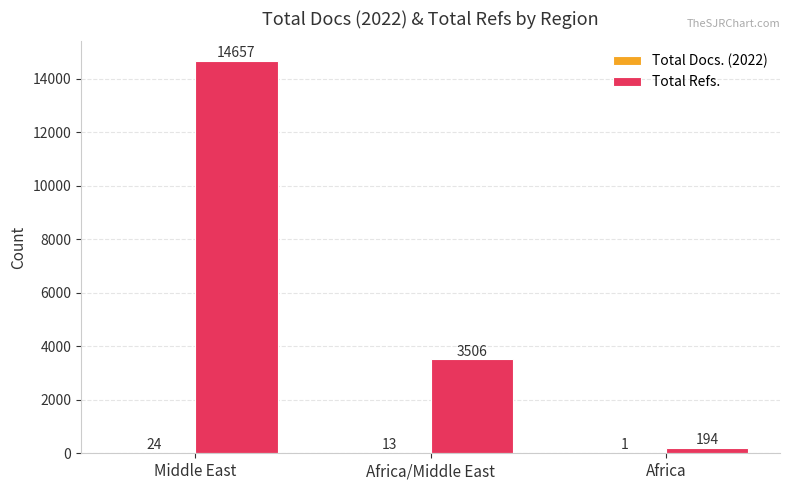

Between Middle East and Africa, which series saw the biggest shift?

Total Refs.